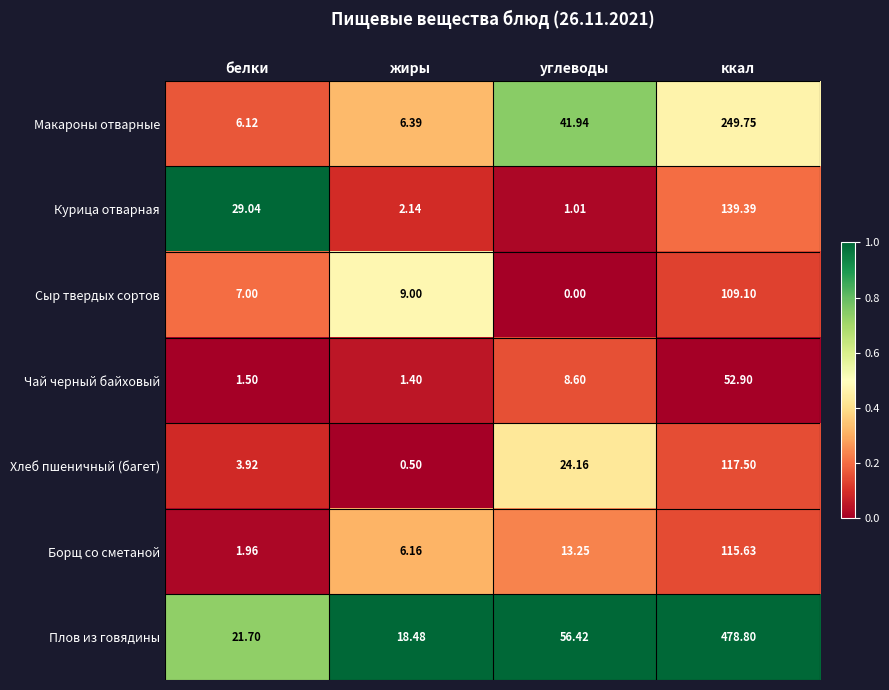

What is the difference between the highest and lowest values at углеводы?

56.4